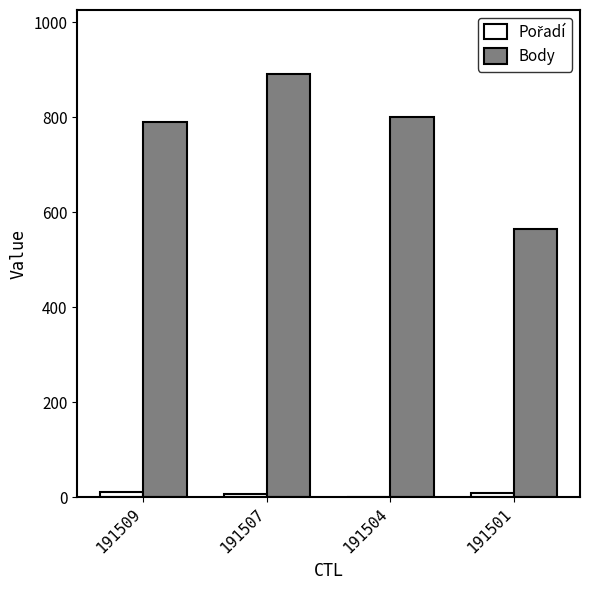

Does the chart contain stacked bars?

No